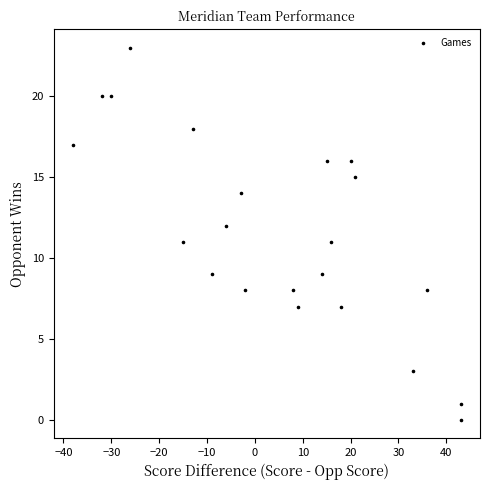

What is the range of Y values (max minus min)?

23